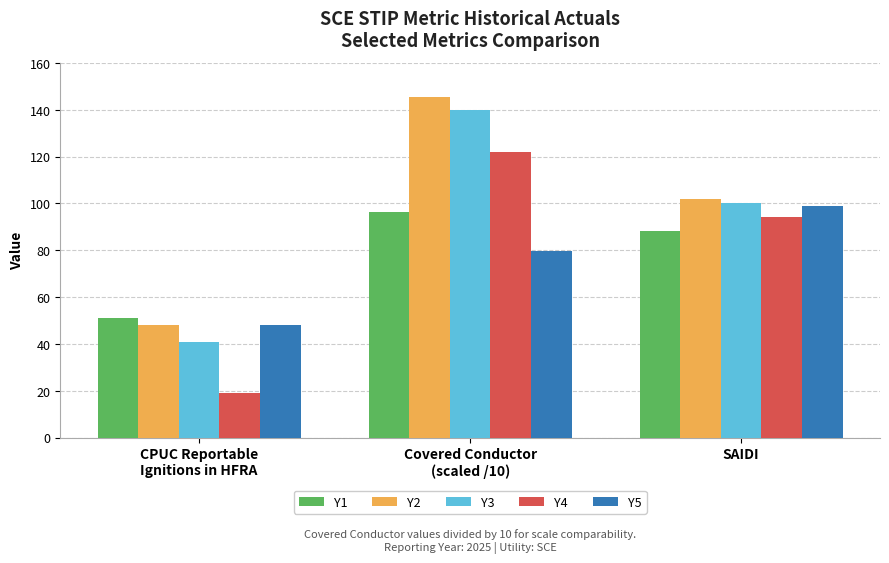

What is the approximate value of Y3 at CPUC Reportable
Ignitions in HFRA?

41.0